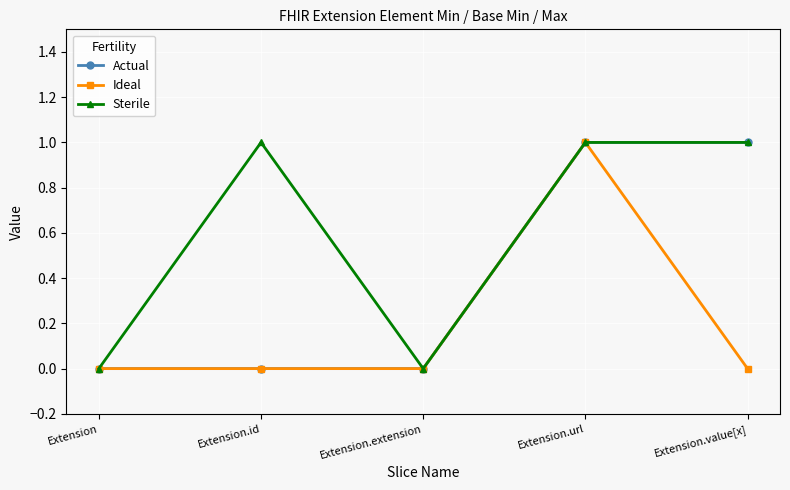

True or false: Sterile has a value of 1 at Extension.value[x].

True